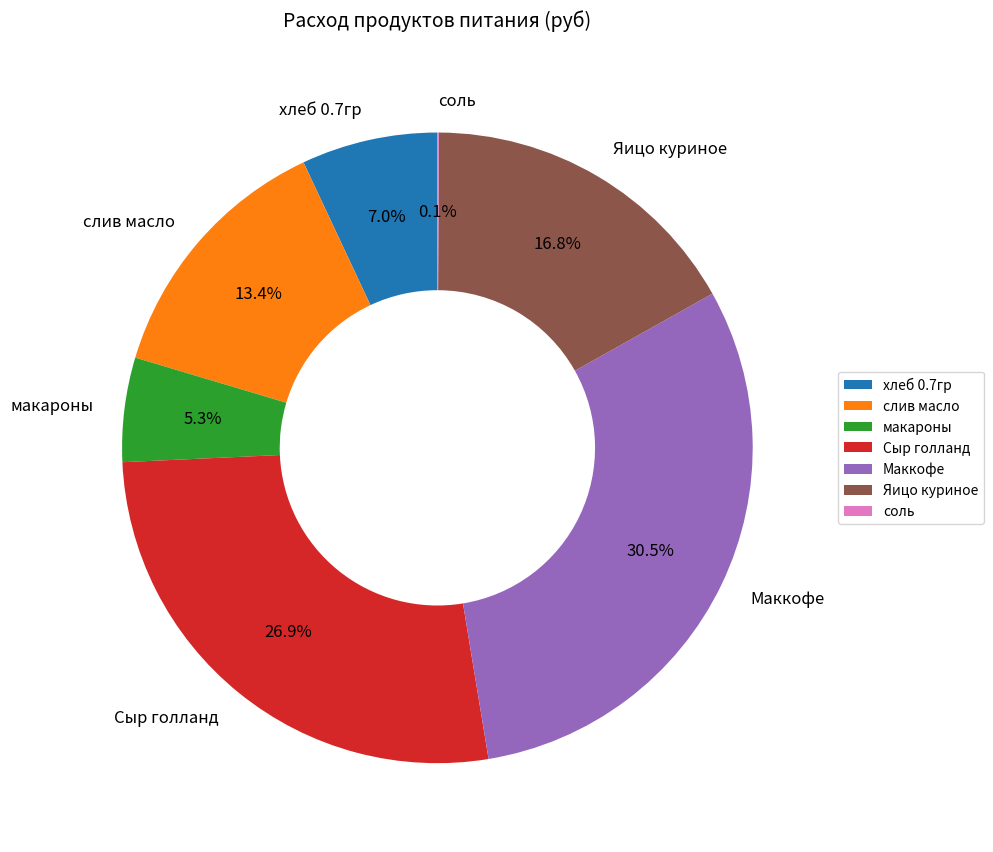

To the nearest percent, what is the difference between the Яицо куриное and Маккофе slice percentages?

14%